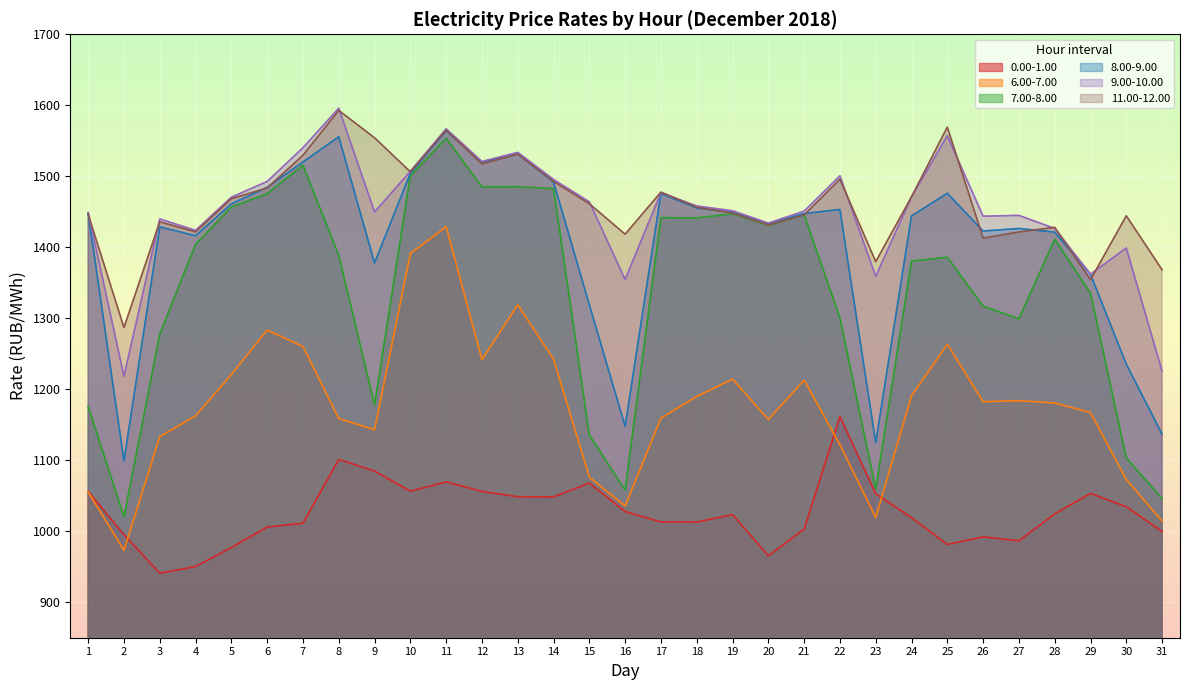

In 7.00-8.00, how many points are higher than both neighbors (excluding endpoints)?

8